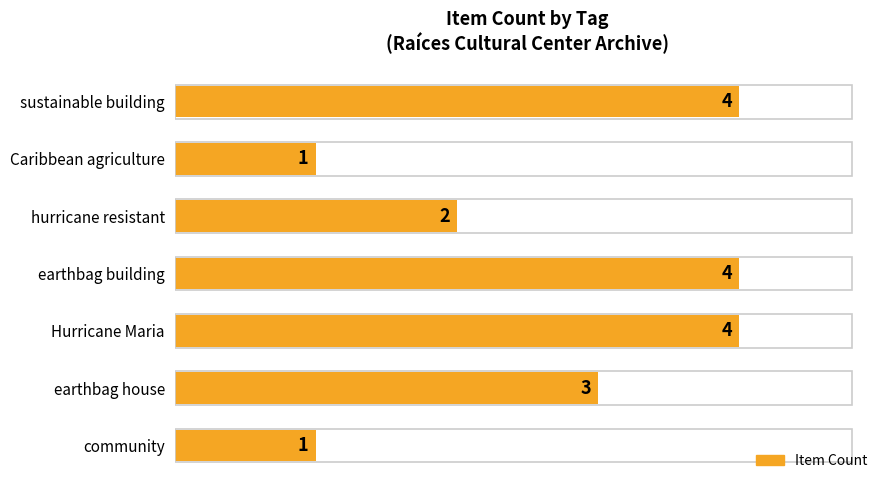

The value at hurricane resistant is 1. True or false?

False